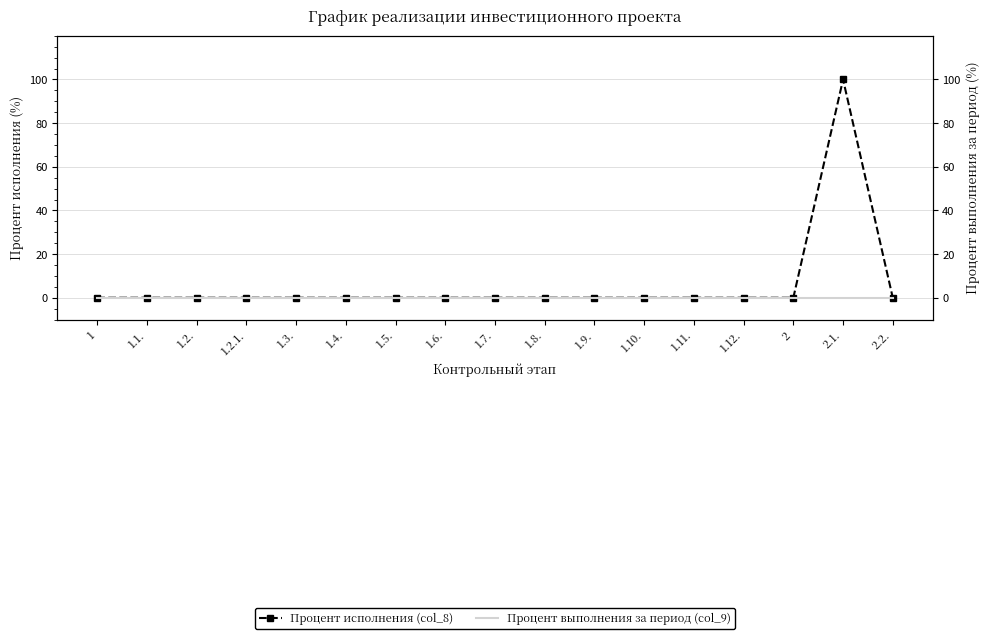

What is the label of the 1st point from the left?

1